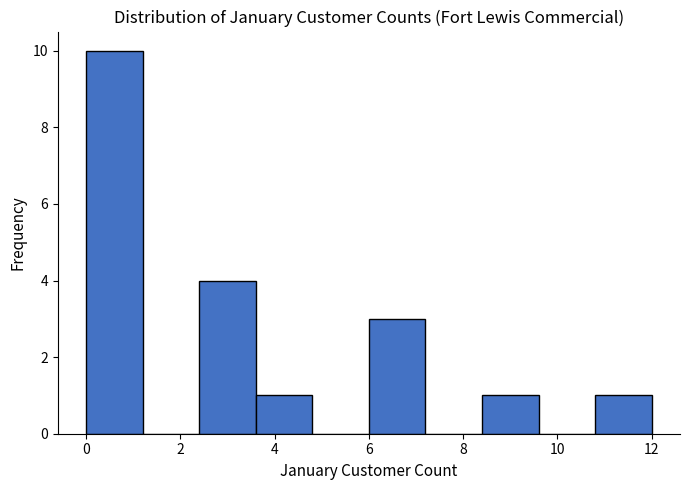

Reading left to right, list every bar in this chart as the range it spans on the x-axis followed by its height. The values are not printed on the chart, so give them approximately, as read against the axis.

0.0 to 1.2: 10
1.2 to 2.4: 0
2.4 to 3.6: 4
3.6 to 4.8: 1
4.8 to 6.0: 0
6.0 to 7.2: 3
7.2 to 8.4: 0
8.4 to 9.6: 1
9.6 to 10.8: 0
10.8 to 12.0: 1